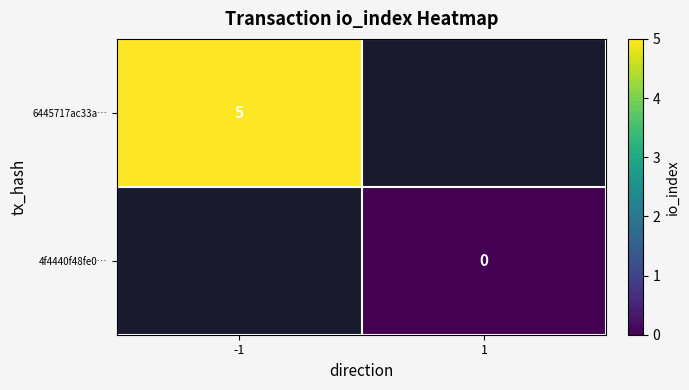

Between 1 and -1, which is larger?

-1